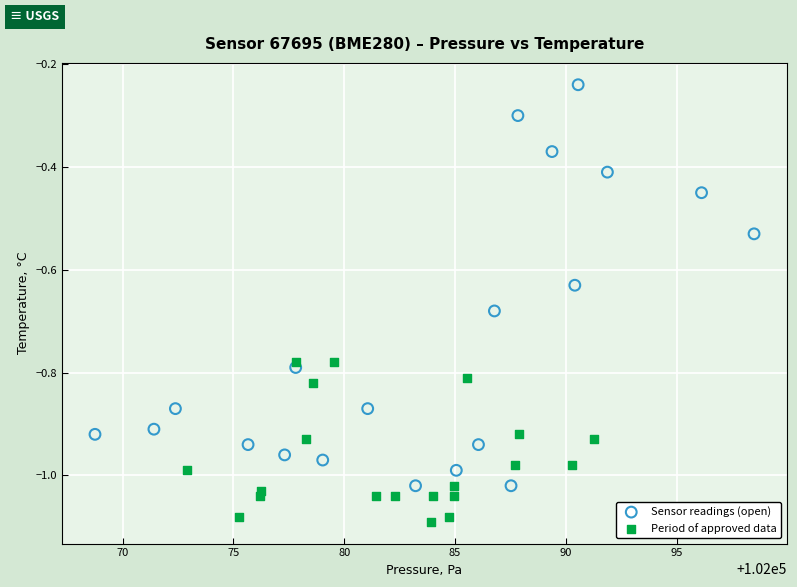

Which series contains the lowest Y value?

Period of approved data